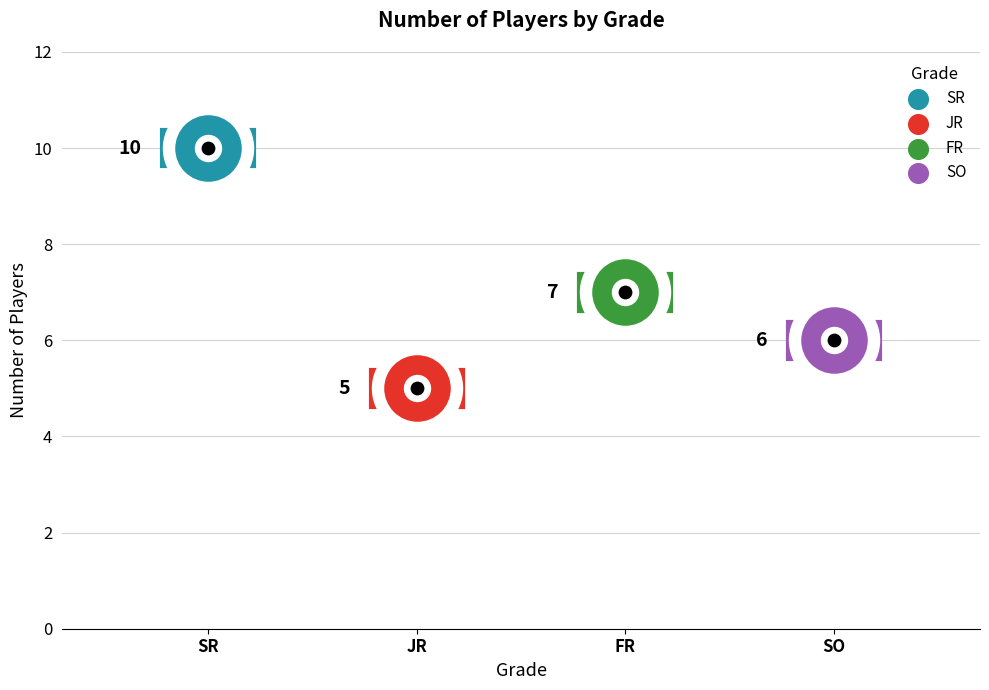

Between FR and SO, which is larger?

FR